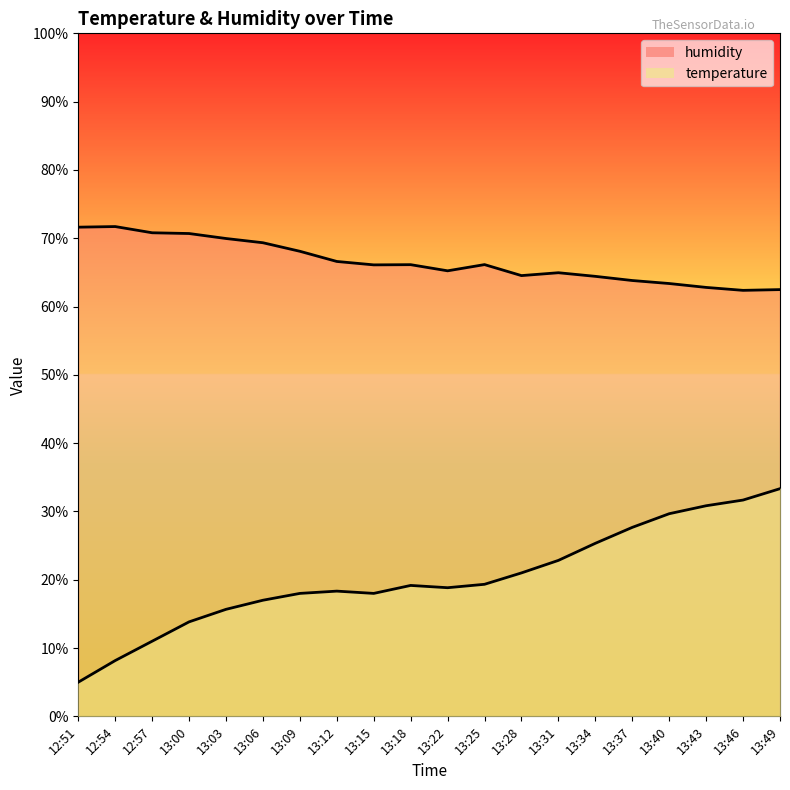

At 13:34, list the series in order from smallest to largest.

temperature, humidity